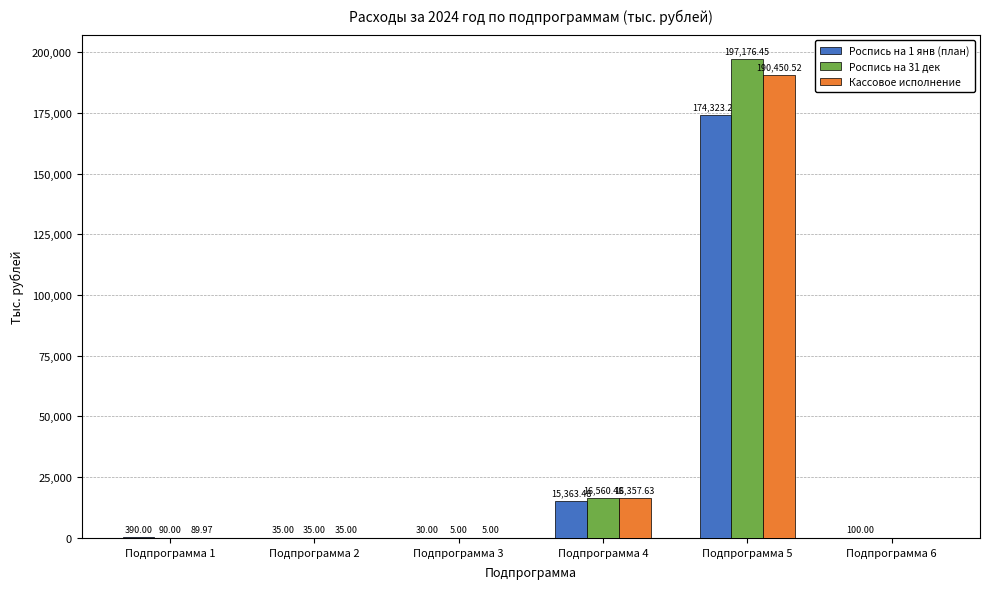

Reading right to left, extract all data points from this chart.

Роспись на 1 янв (план): Подпрограмма 6=100.0	Подпрограмма 5=174323.2	Подпрограмма 4=15363.5	Подпрограмма 3=30.0	Подпрограмма 2=35.0	Подпрограмма 1=390.0
Роспись на 31 дек: Подпрограмма 6=0.0	Подпрограмма 5=197176.5	Подпрограмма 4=16560.5	Подпрограмма 3=5.0	Подпрограмма 2=35.0	Подпрограмма 1=90.0
Кассовое исполнение: Подпрограмма 6=0.0	Подпрограмма 5=190450.5	Подпрограмма 4=16357.6	Подпрограмма 3=5.0	Подпрограмма 2=35.0	Подпрограмма 1=90.0